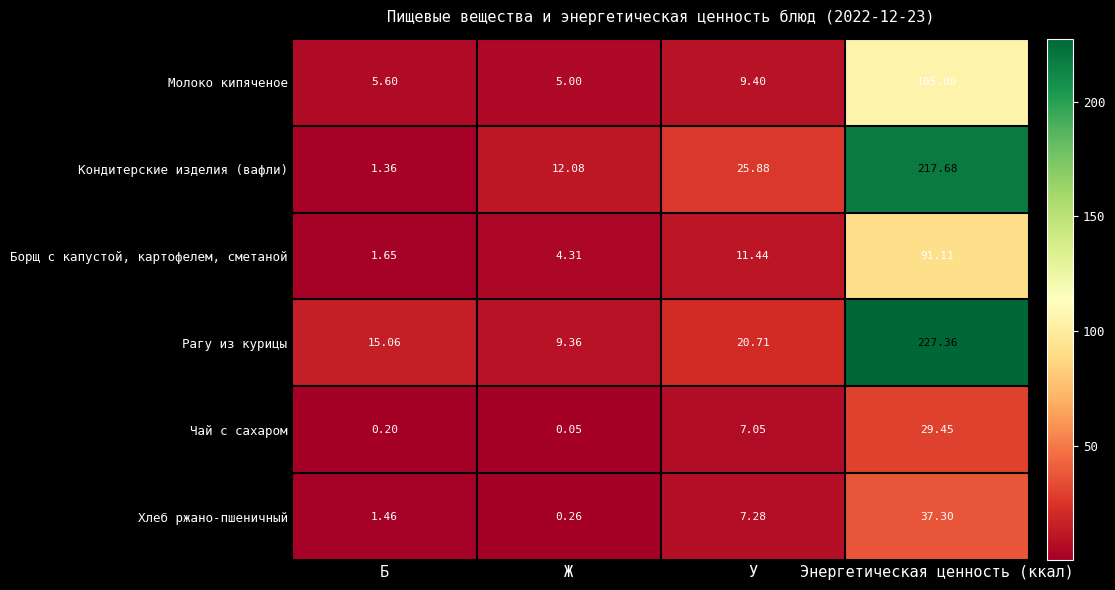

Which label corresponds to the largest value in the chart?

Энергетическая ценность (ккал)